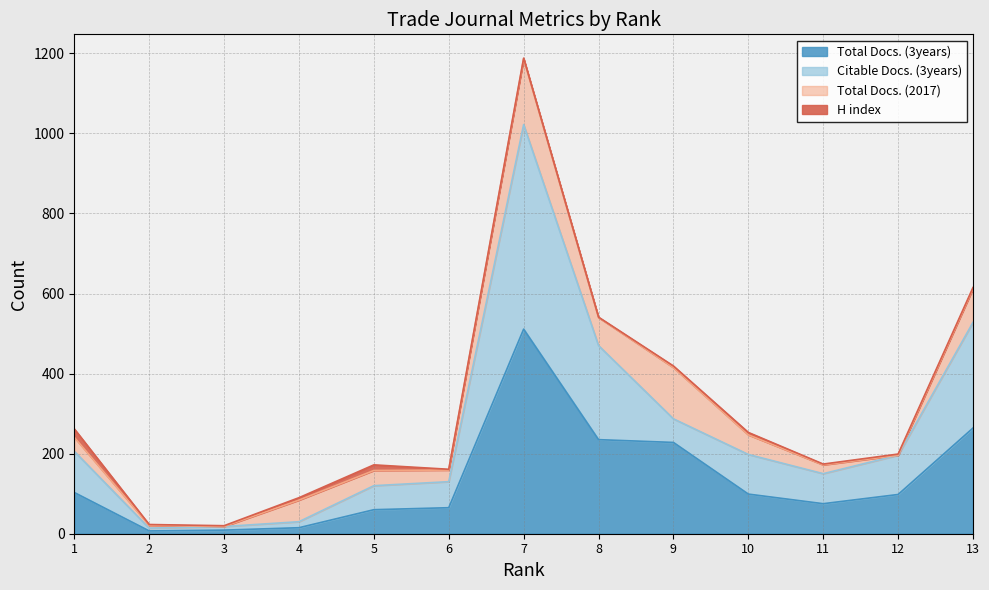

How many data points in Total Docs. (3years) are less than 98?

6